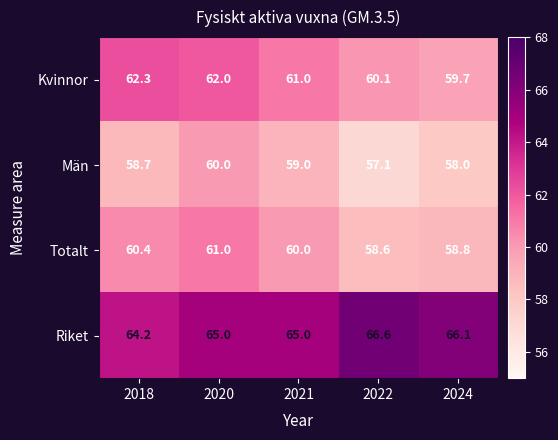

How many data points does each series have?

5